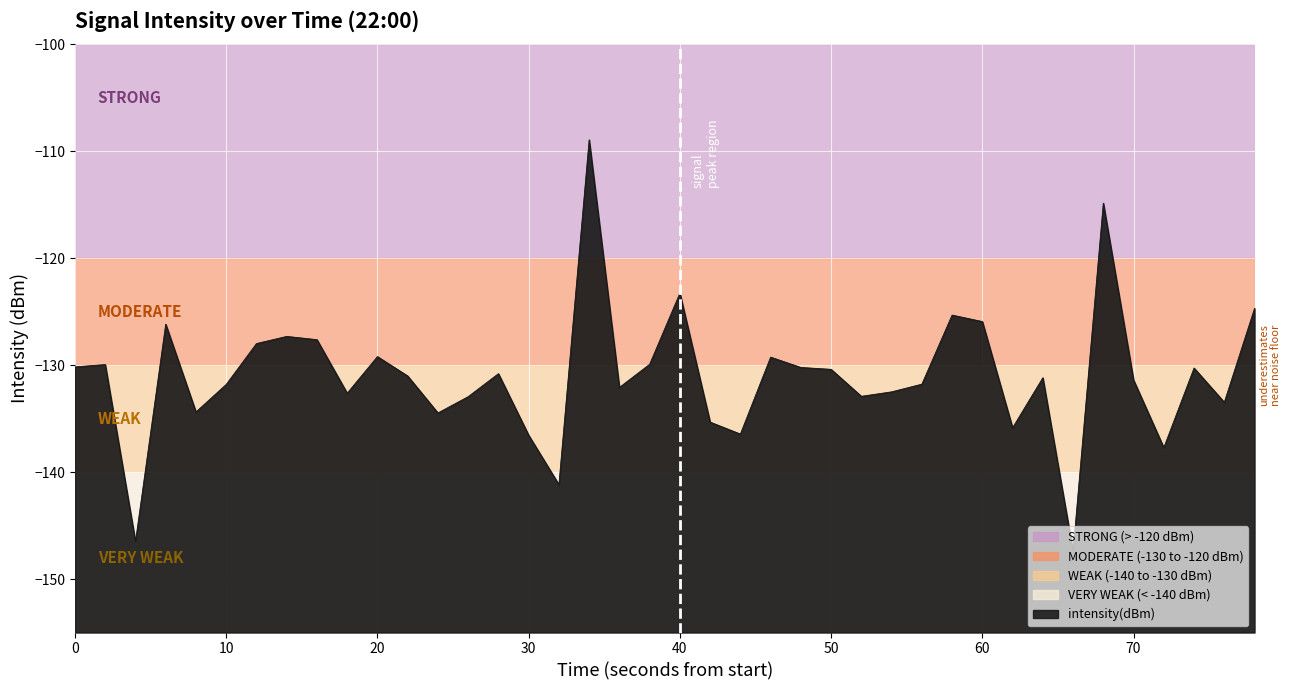

True or false: there are more than 0 points higher than both neighbors.

True